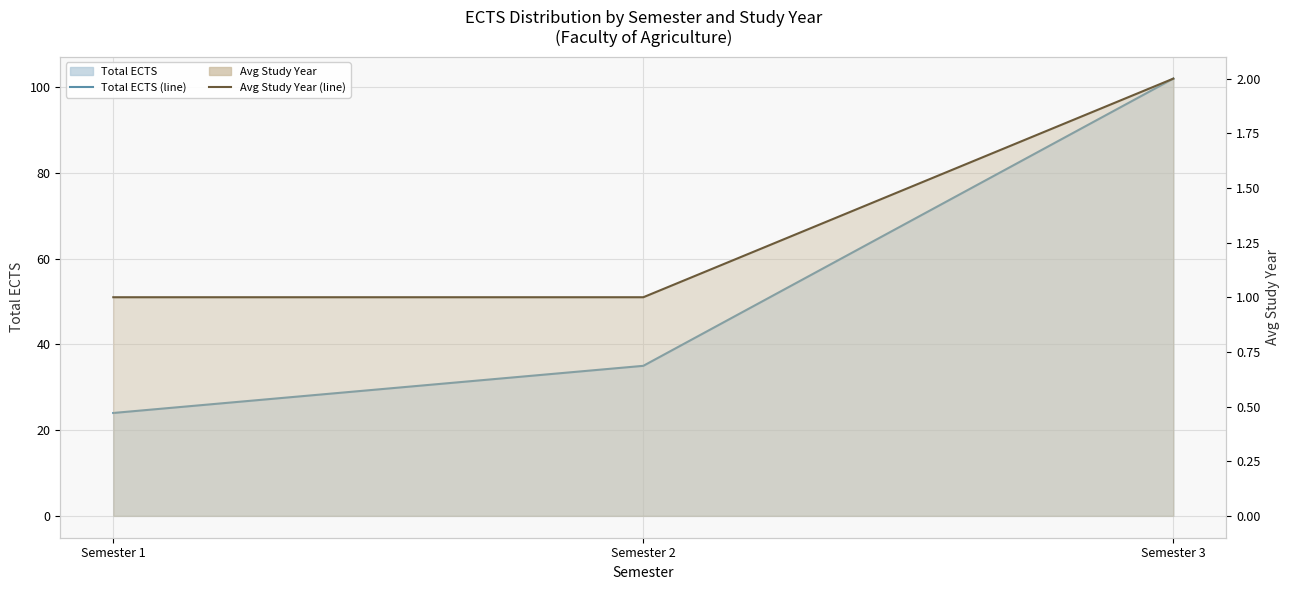

The Total ECTS (line) series shows 35 at Semester 2. True or false?

True